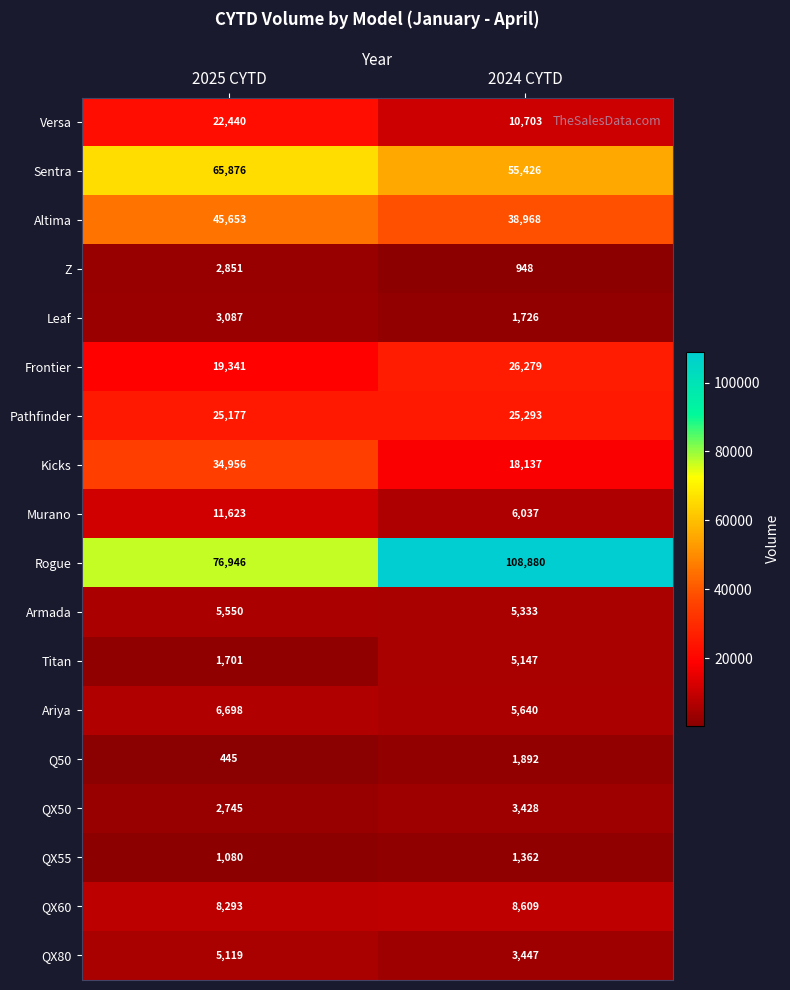

What is the spread (max minus min) of values at 2024 CYTD?

107932